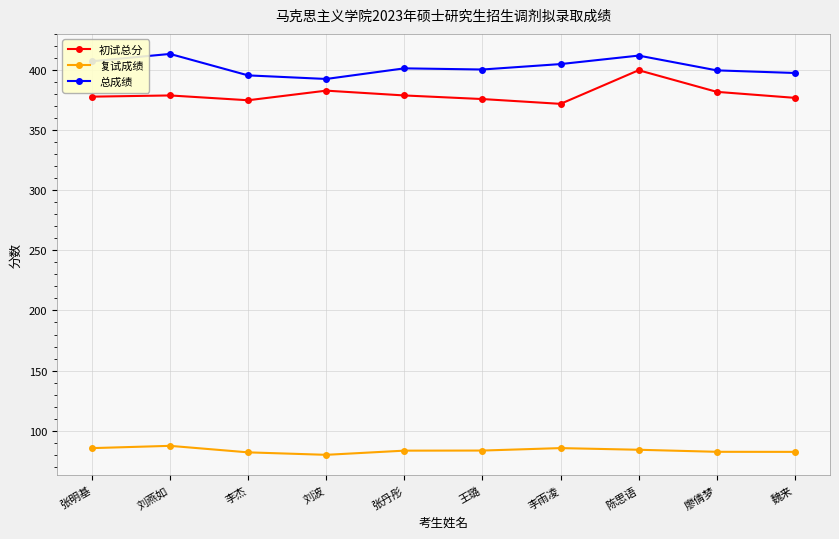

Read the 初试总分 value at 李雨凌.

372.0